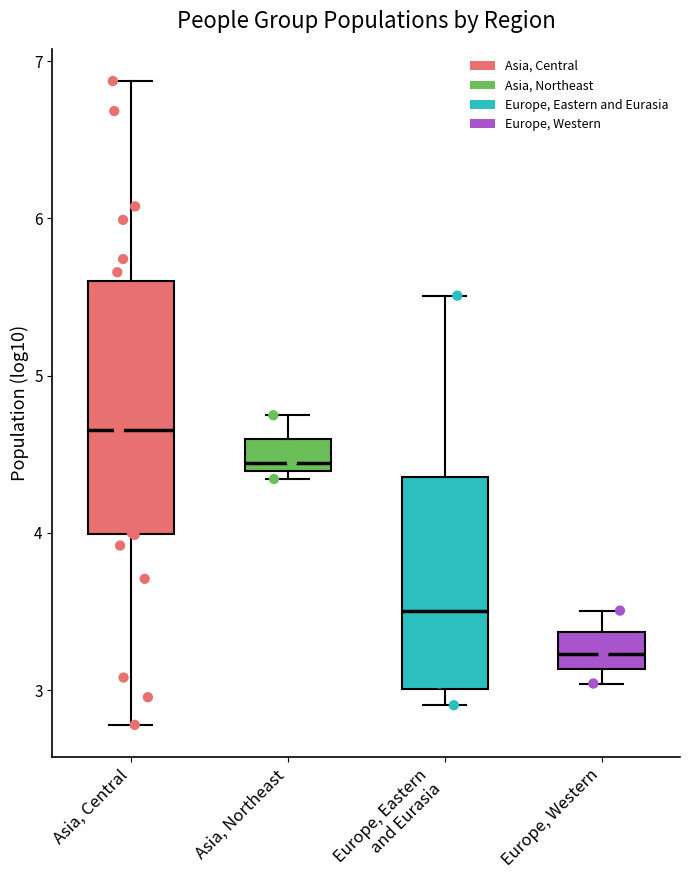

Reading left to right, transcribe this box plot: for each box, give where its median line is, the range the box spans, and where its two whiskers end, as read against the y-axis. The values are not printed on the chart, so give them approximately, as read against the axis.

Asia, Central: median 4.7, box 4.0 to 5.6, whiskers 2.8 to 6.9
Asia, Northeast: median 4.4 (just above the box's lower edge), box 4.4 to 4.6, whiskers 4.3 to 4.7
Europe, Eastern and Eurasia: median 3.5, box 3.0 to 4.4, whiskers 2.9 to 5.5
Europe, Western: median 3.2, box 3.1 to 3.4, whiskers 3.0 to 3.5